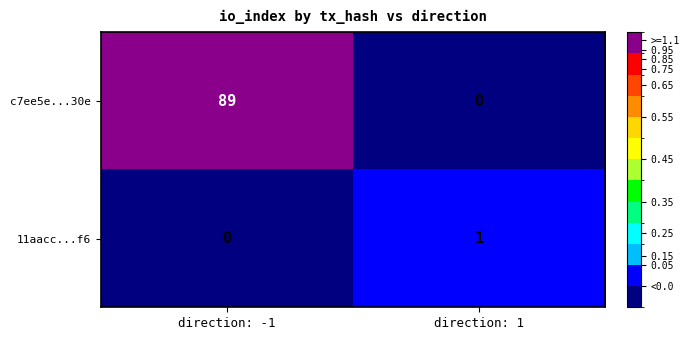

Where is 11aacc...f6 nearest to the value 0?

direction: -1